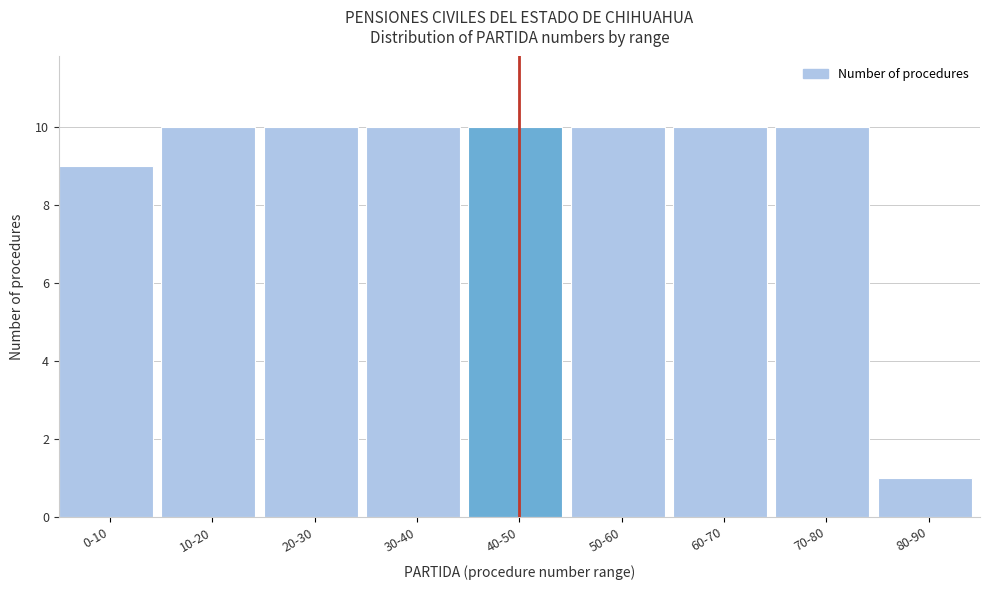

Reading right to left, list all the values displayed in this chart.

1	10	10	10	10	10	10	10	9